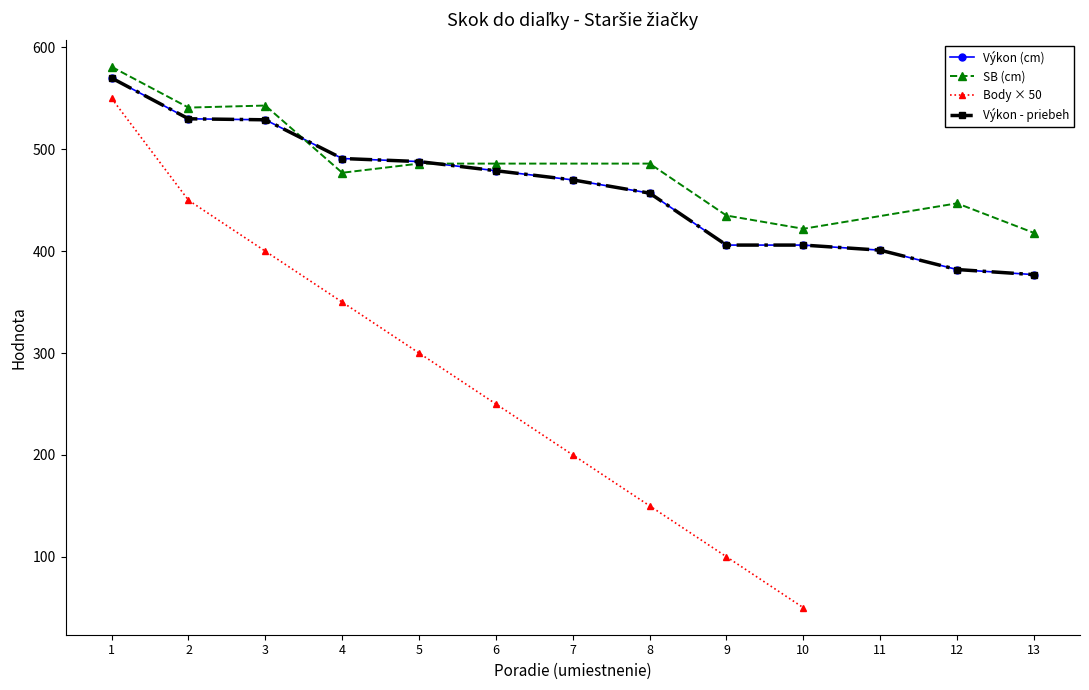

Is this an area chart (filled region under the line)?

No